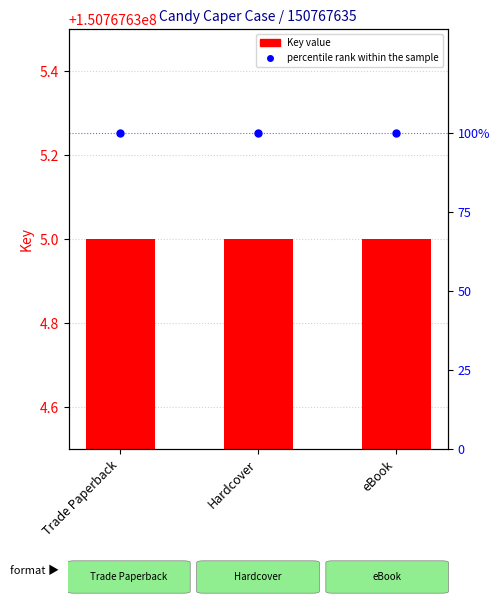

What is the label of the 1st bar from the left?

Trade Paperback